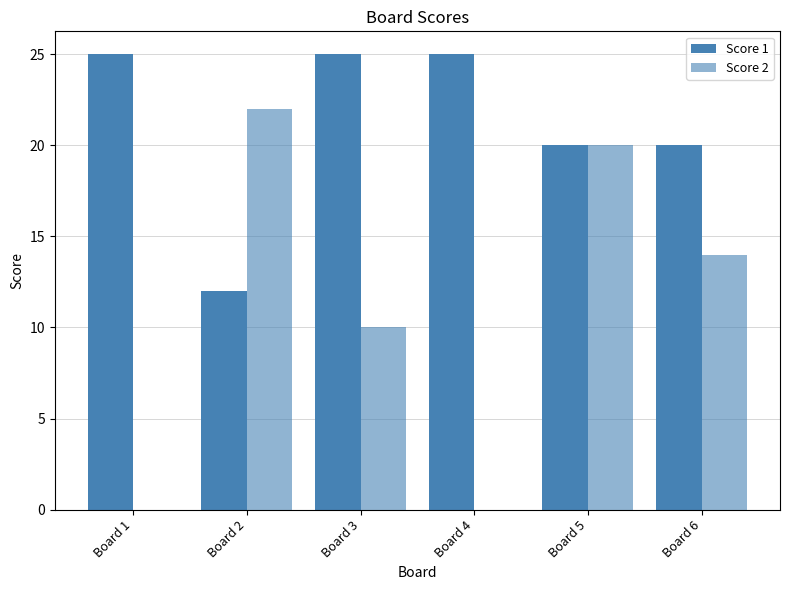

How many groups of bars are there?

6